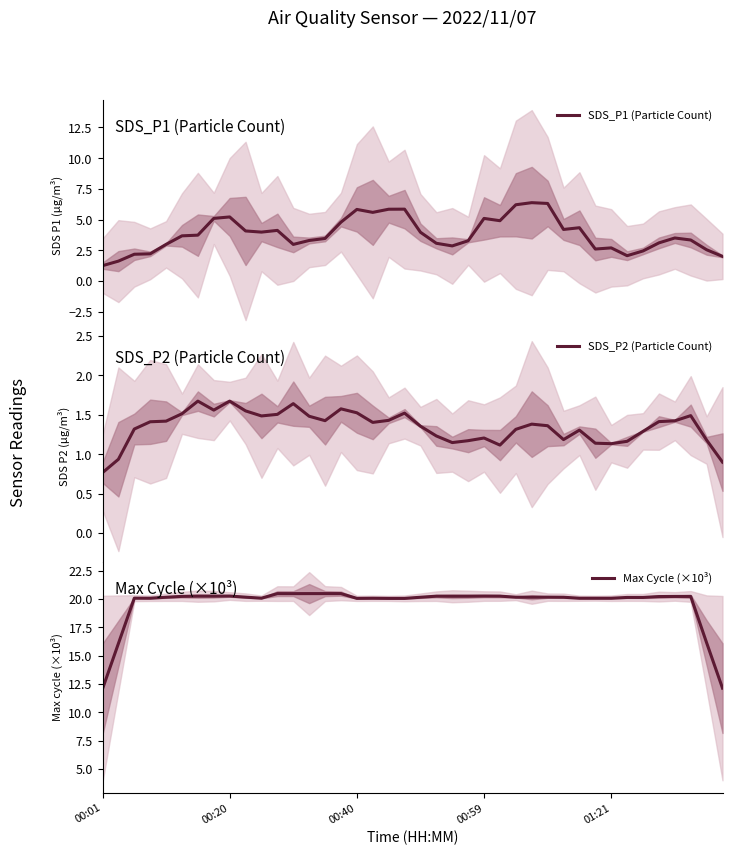

True or false: Max Cycle (×10³) has a value of 20.3 at 00:20.

True